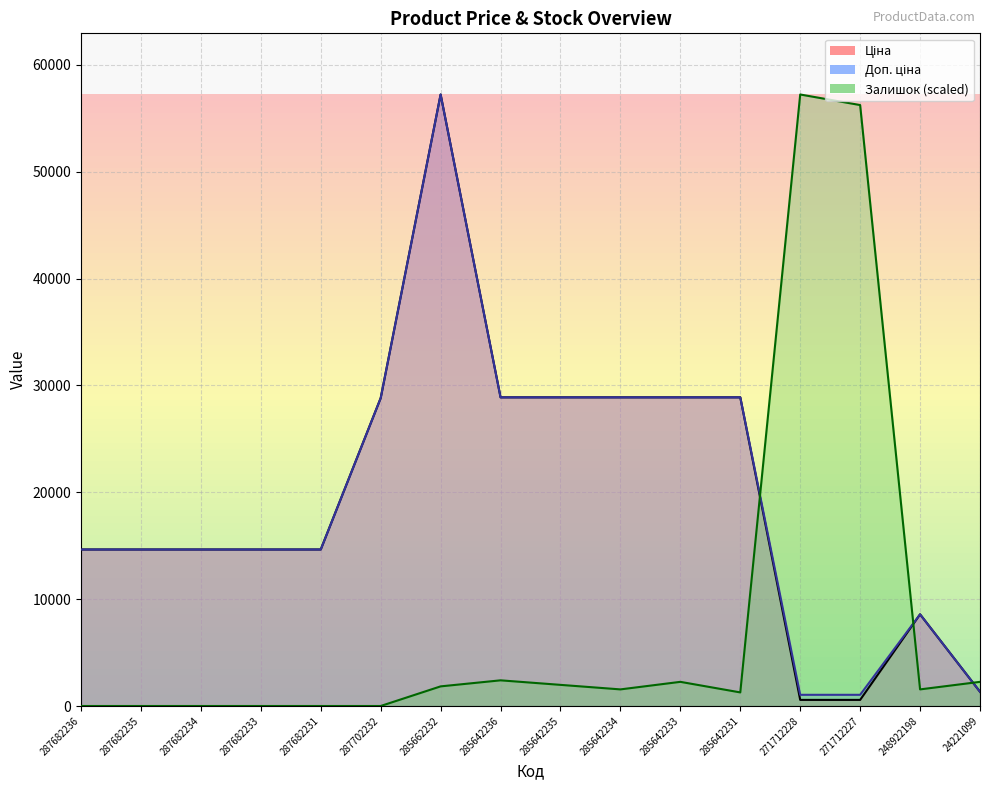

Reading left to right, what are all the values shown in this chart?

Ціна: 287682236=14649.6	287682235=14649.6	287682234=14649.6	287682233=14649.6	287682231=14649.6	287702232=28821.8	285662232=57235.5	285642236=28890.3	285642235=28890.3	285642234=28890.3	285642233=28890.3	285642231=28890.3	271712228=571.6	271712227=571.6	248922198=8581.1	24221099=1332.7
Доп. ціна: 287682236=14649.6	287682235=14649.6	287682234=14649.6	287682233=14649.6	287682231=14649.6	287702232=28821.8	285662232=57235.5	285642236=28890.3	285642235=28890.3	285642234=28890.3	285642233=28890.3	285642231=28890.3	271712228=1048.0	271712227=1048.0	248922198=8581.1	24221099=1333.0
Залишок: 287682236=0.0	287682235=0.0	287682234=0.0	287682233=0.0	287682231=0.0	287702232=0.0	285662232=1837.2	285642236=2402.5	285642235=1978.5	285642234=1554.5	285642233=2261.2	285642231=1271.9	271712228=57235.5	271712227=56246.2	248922198=1554.5	24221099=2261.2